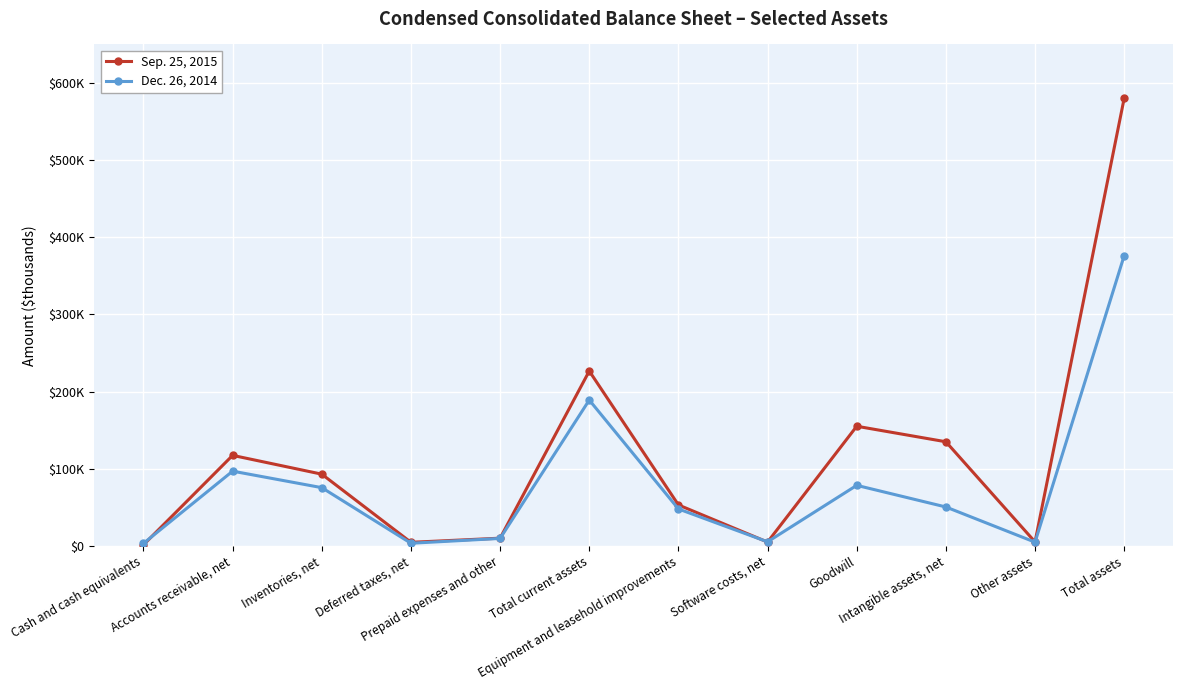

The Dec. 26, 2014 series shows 4897 at Other assets. True or false?

True